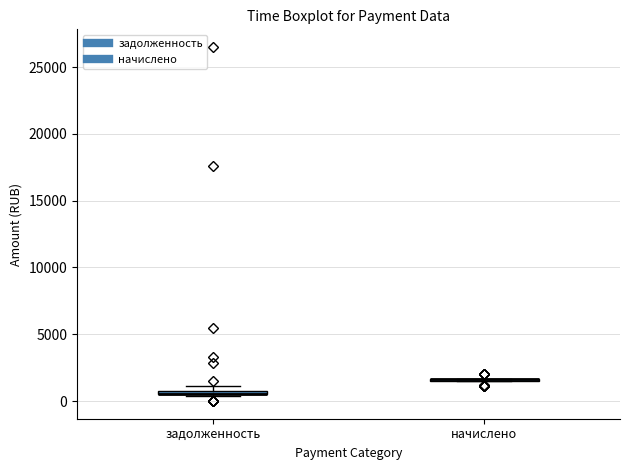

Where is the lower edge of the box for задолженность on the y-axis? The values are not printed on the chart, so give them approximately, as read against the axis.

500